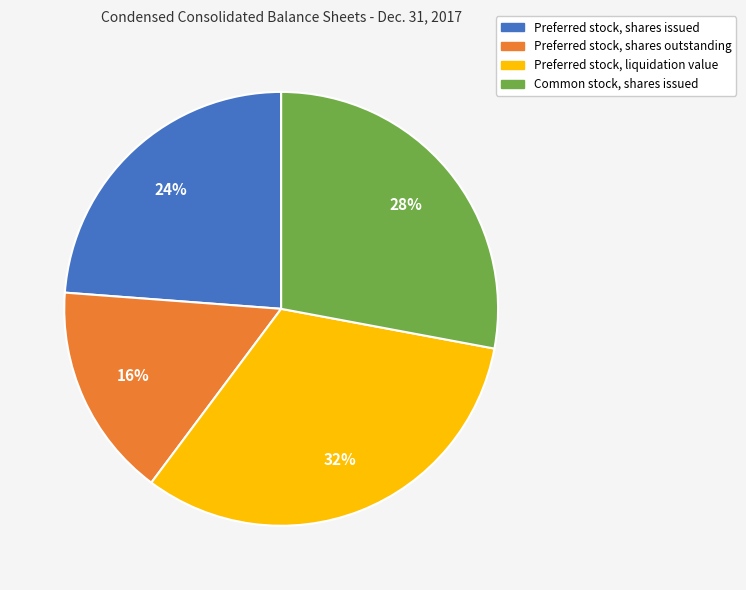

How many slices are in this pie chart?

4